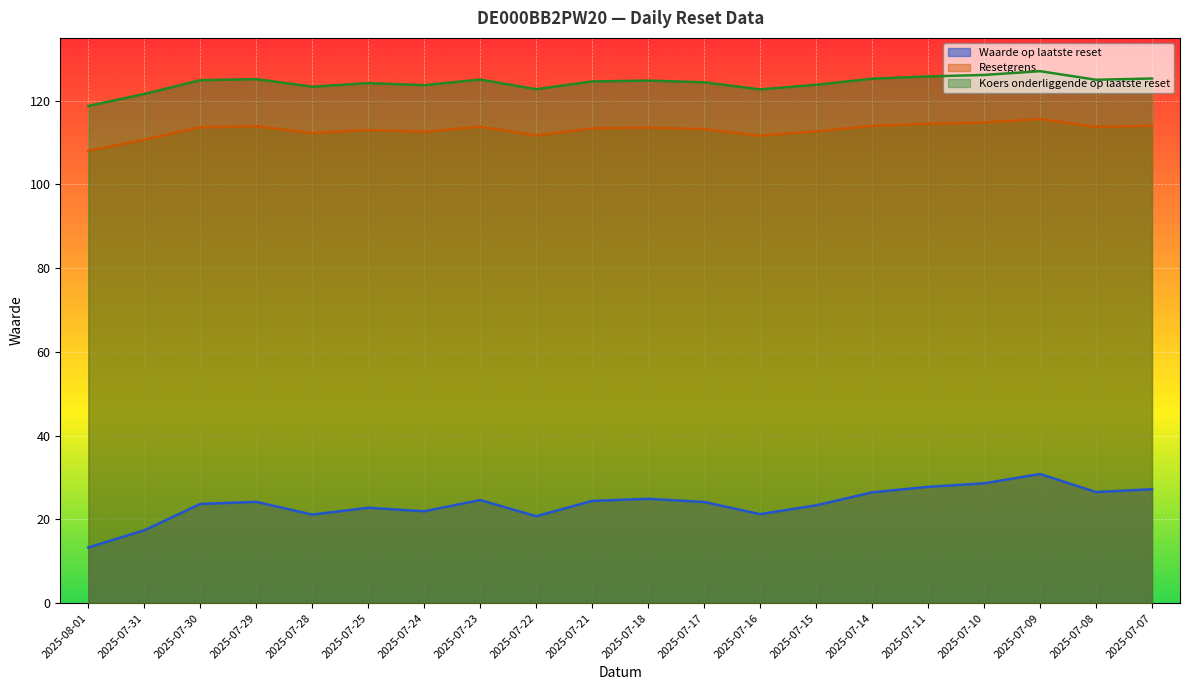

True or false: Resetgrens and Koers onderliggende op laatste reset intersect in this chart.

False